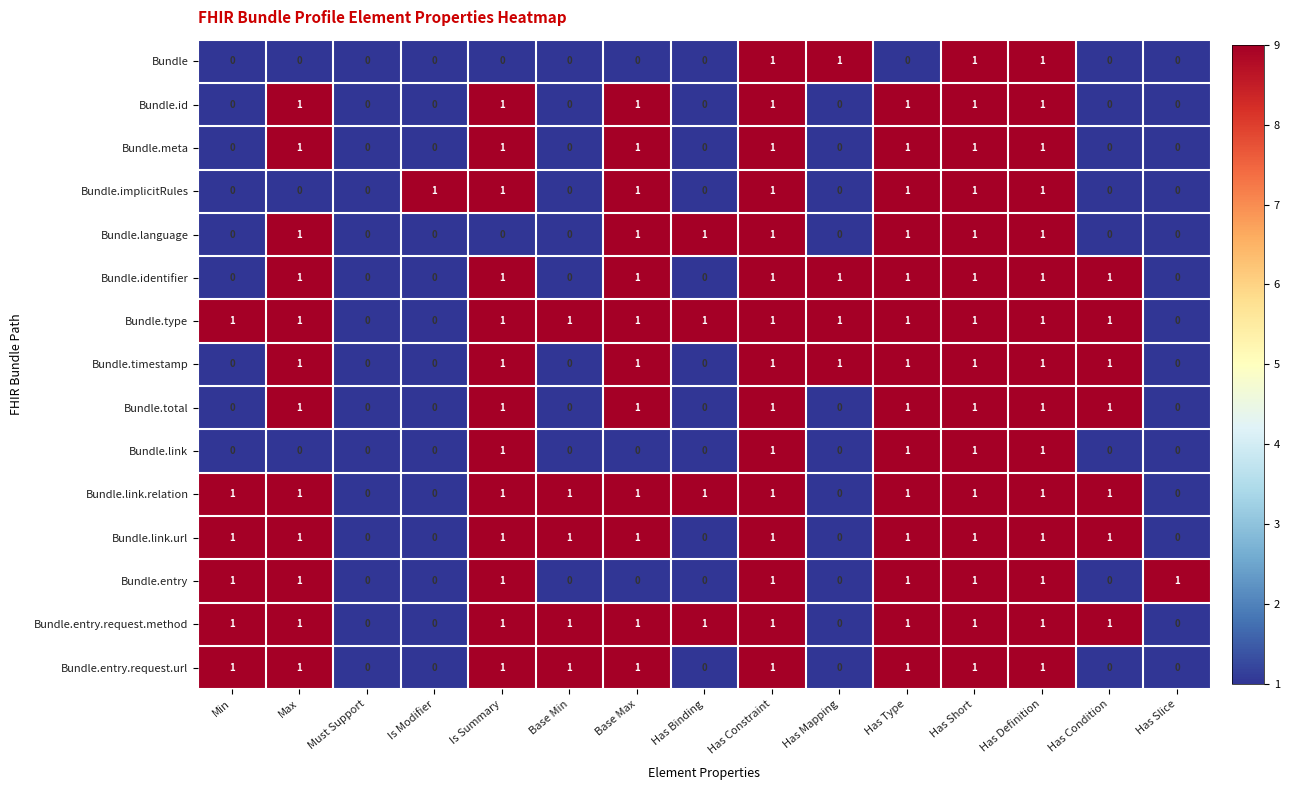

True or false: Bundle.type has a value of 1 at Min.

True